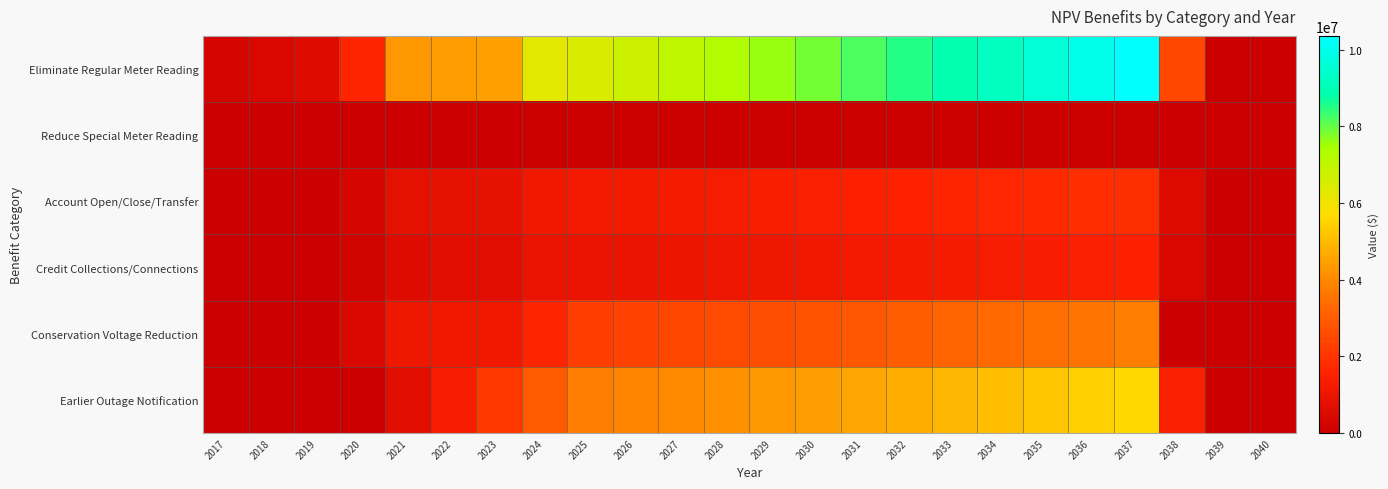

Reading left to right, what are all the values shown in this chart?

Eliminate Regular Meter Reading: 2017=280175.0	2018=369752.8	2019=580538.7	2020=1652817.0	2021=4295101.7	2022=4373502.0	2023=4453336.2	2024=6239048.7	2025=6487264.8	2026=6745301.9	2027=7013549.5	2028=7292411.7	2029=7582309.5	2030=7883680.5	2031=8196980.6	2032=8522681.7	2033=8861276.4	2034=9213275.8	2035=9579211.3	2036=9959635.6	2037=10355124.8	2038=2468596.7	2039=0.0	2040=0.0
Reduce Special Meter Reading: 2017=0.0	2018=0.0	2019=0.0	2020=14499.1	2021=36247.6	2022=36247.6	2023=34772.6	2024=46855.2	2025=46363.2	2026=46363.2	2027=46363.2	2028=46363.2	2029=46363.2	2030=46363.2	2031=46363.2	2032=46363.2	2033=46363.2	2034=46363.2	2035=46363.2	2036=46363.2	2037=46363.2	2038=10115.5	2039=0.0	2040=0.0
Account Open/Close/Transfer: 2017=0.0	2018=0.0	2019=0.0	2020=292022.5	2021=759258.4	2022=789628.7	2023=821213.9	2024=1138749.9	2025=1184299.9	2026=1231671.9	2027=1280938.8	2028=1332176.4	2029=1385463.4	2030=1440881.9	2031=1498517.2	2032=1558457.9	2033=1620796.2	2034=1685628.1	2035=1753053.2	2036=1823175.3	2037=1896102.3	2038=492986.6	2039=0.0	2040=0.0
Credit Collections/Connections: 2017=0.0	2018=0.0	2019=0.0	2020=229989.3	2021=597697.9	2022=621321.5	2023=645879.6	2024=895212.1	2025=930597.8	2026=967383.4	2027=1005624.1	2028=1045377.7	2029=1086704.0	2030=1129665.2	2031=1174326.1	2032=1220754.1	2033=1269018.9	2034=1319193.5	2035=1371353.3	2036=1425577.0	2037=1481946.4	2038=385136.6	2039=0.0	2040=0.0
Conservation Voltage Reduction: 2017=0.0	2018=0.0	2019=0.0	2020=411450.8	2021=1072567.3	2022=1118468.7	2023=1166308.8	2024=1621401.8	2025=2254438.0	2026=2351422.6	2027=2452613.0	2028=2558485.4	2029=2669574.3	2030=2785321.1	2031=2906248.9	2032=3032191.6	2033=3163974.6	2034=3301446.1	2035=3434873.5	2036=3584702.0	2037=3774882.9	2038=0.0	2039=0.0	2040=0.0
Earlier Outage Notification: 2017=0.0	2018=0.0	2019=0.0	2020=0.0	2021=659702.9	2022=1364001.8	2023=2115157.5	2024=2915533.2	2025=3767597.7	2026=3894942.5	2027=4026591.6	2028=4162690.4	2029=4303389.3	2030=4448843.9	2031=4599214.8	2032=4754668.3	2033=4915376.1	2034=5081515.8	2035=5253271.0	2036=5430831.6	2037=5614393.7	2038=1451040.1	2039=0.0	2040=0.0